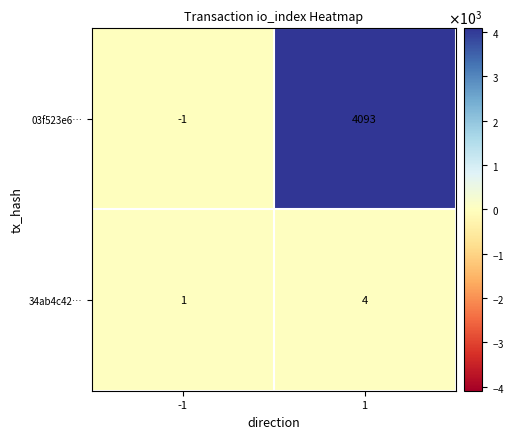

Between -1 and 1, which series saw the biggest shift?

03f523e6…